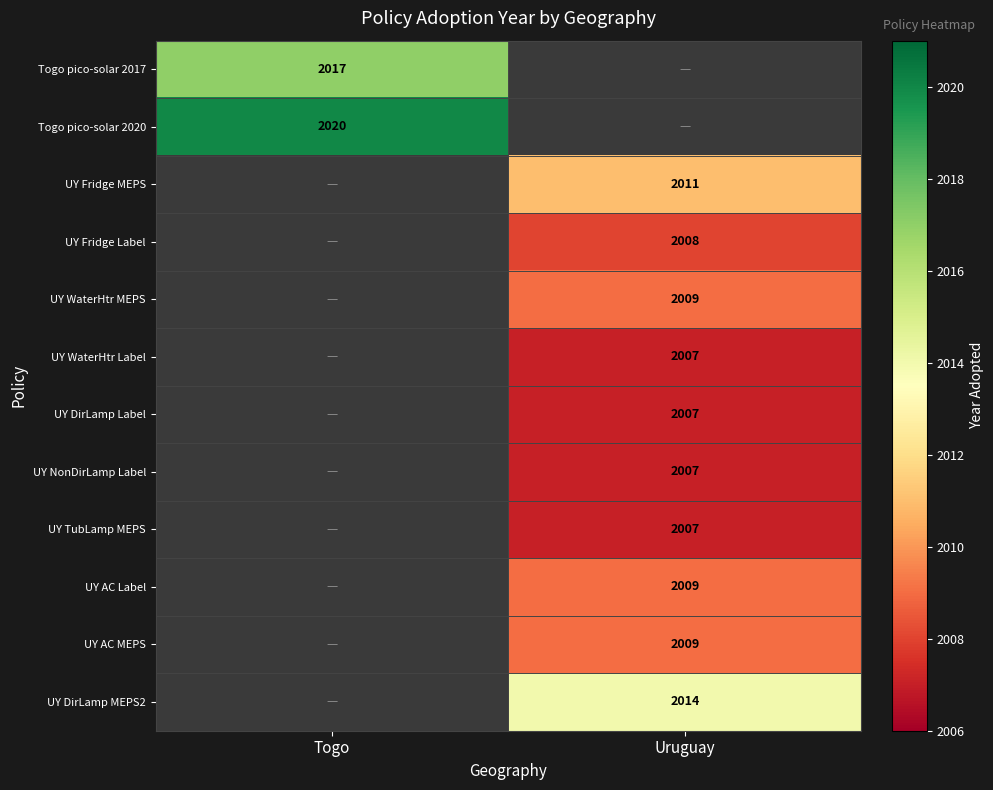

Is it true that UY WaterHtr Label equals 2007 at Uruguay?

True